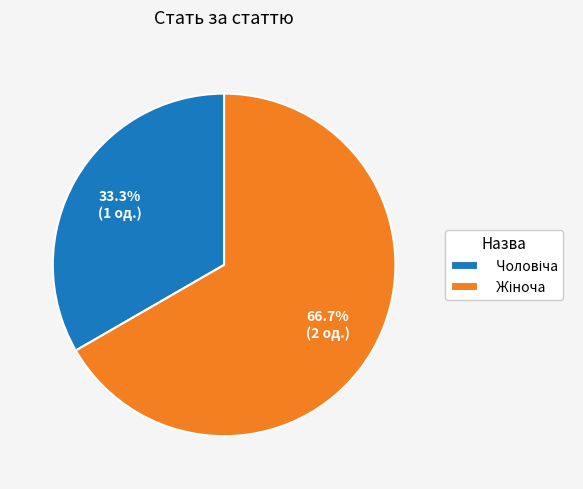

Is there any slice that represents more than half of the pie?

Yes